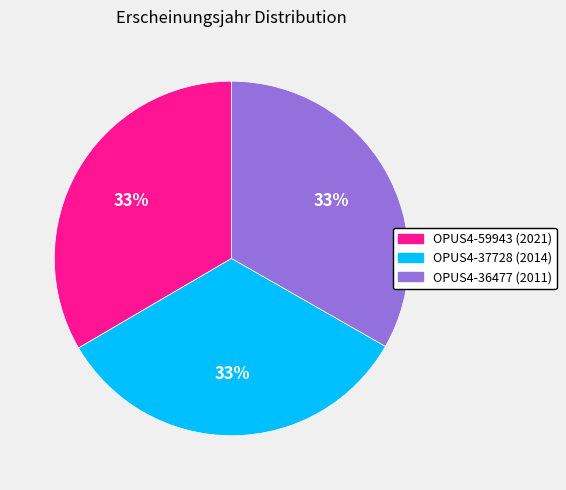

Is the sum of OPUS4-37728 (2014) and OPUS4-36477 (2011) greater than half?

Yes